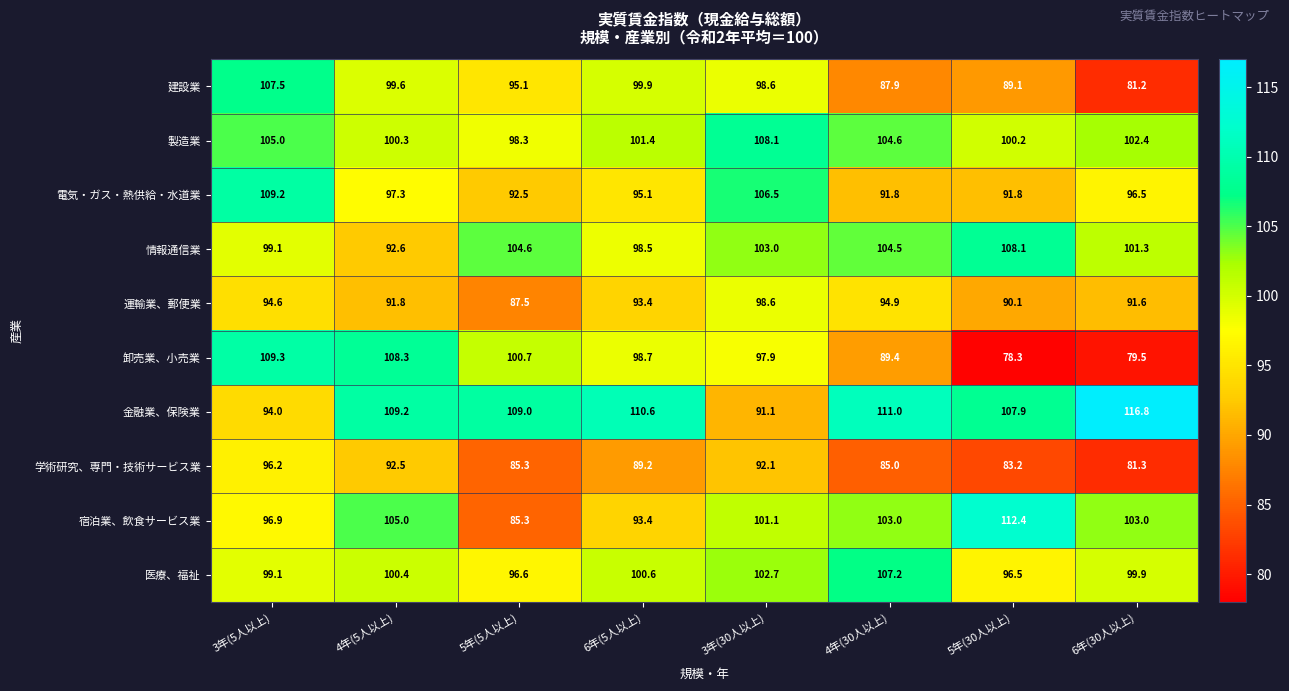

What is the difference between the highest and lowest values at 3年(5人以上)?

15.3